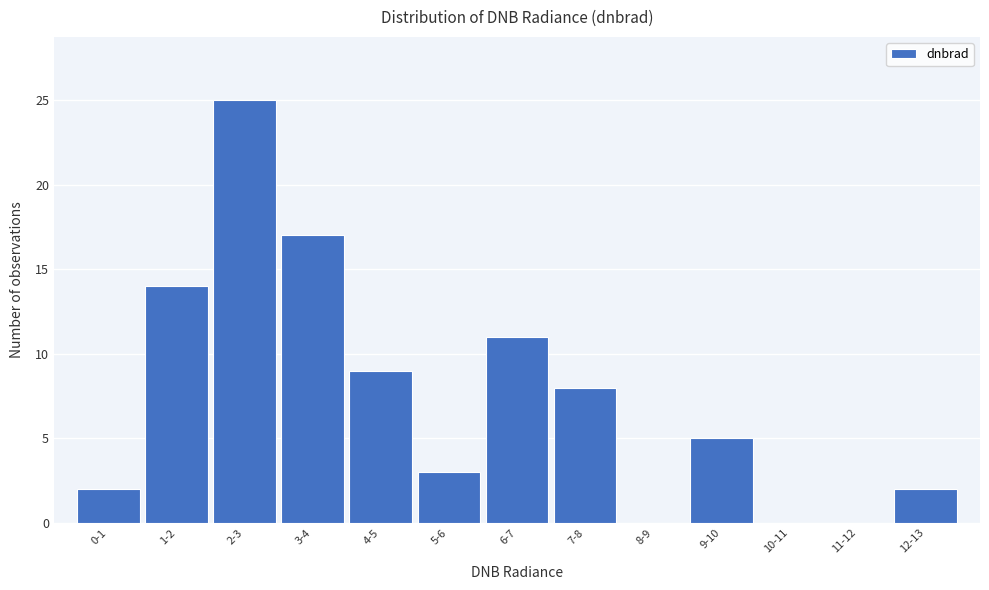

Reading left to right, extract all data points from this chart.

0-1=2	1-2=14	2-3=25	3-4=17	4-5=9	5-6=3	6-7=11	7-8=8	8-9=0	9-10=5	10-11=0	11-12=0	12-13=2